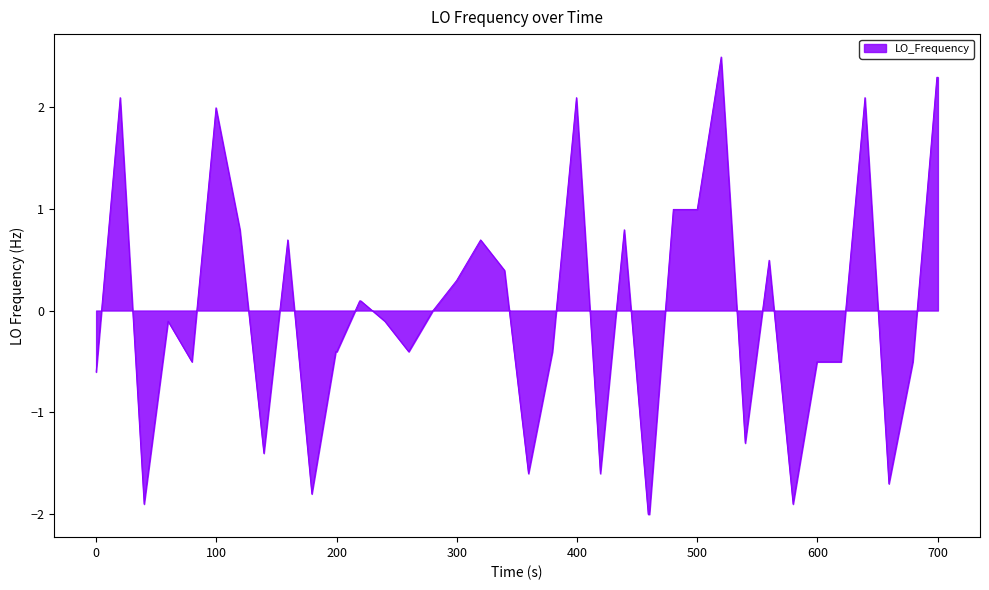

What is the greatest value displayed?

2.5